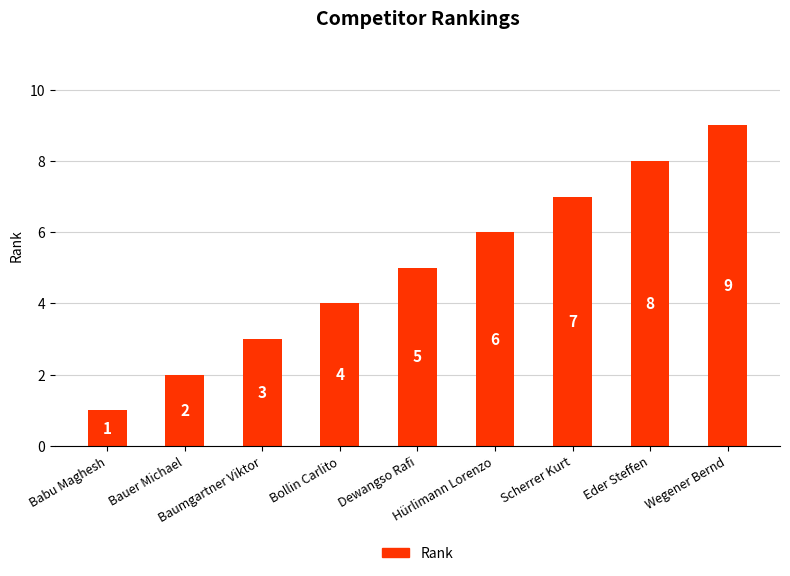

What is the change in value from Bollin Carlito to Eder Steffen?

+4